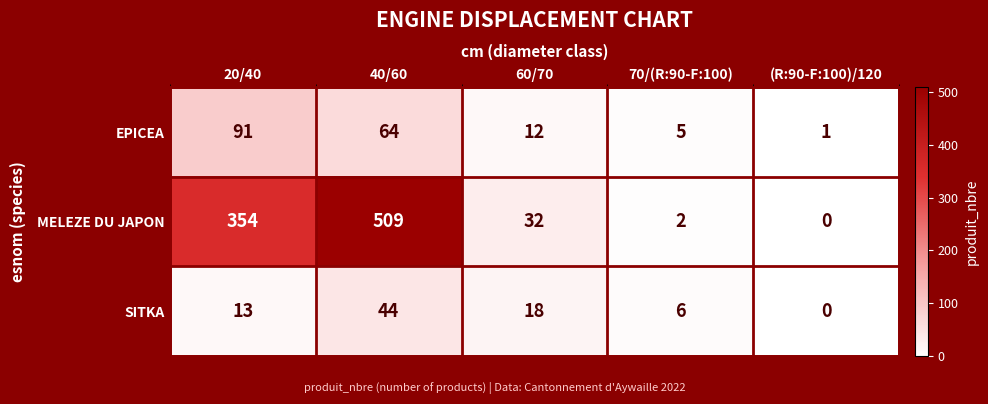

What is the maximum value shown in the chart?

509